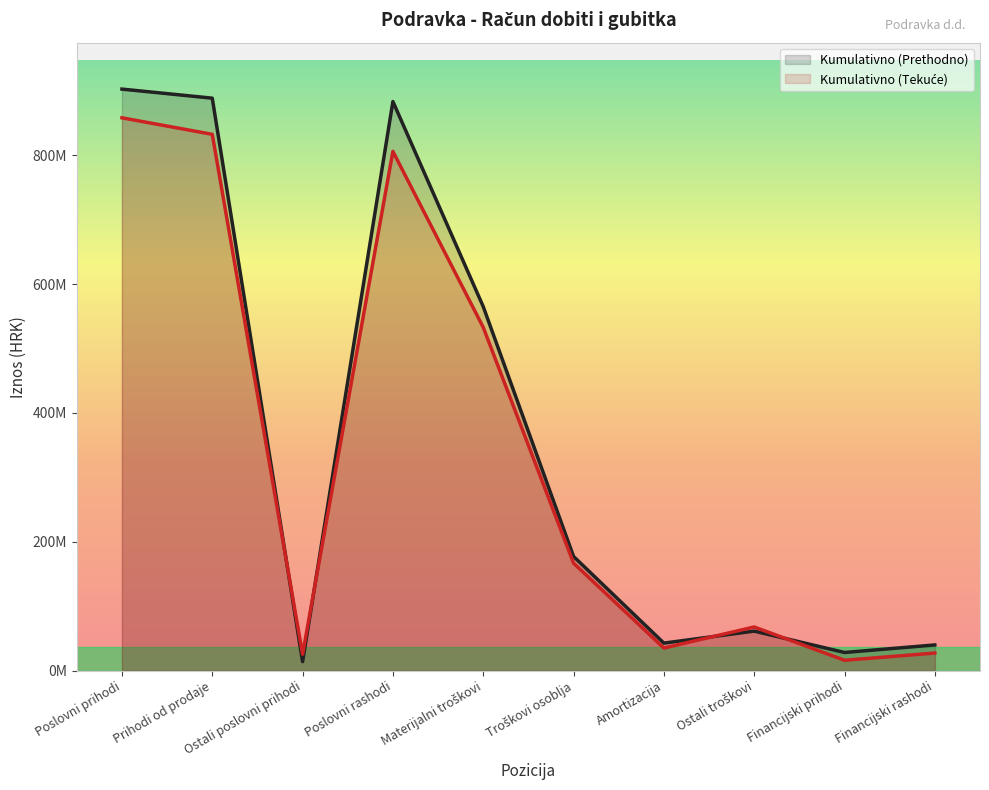

The value of Kumulativno (Prethodno) at Troškovi osoblja is 48707301. True or false?

False